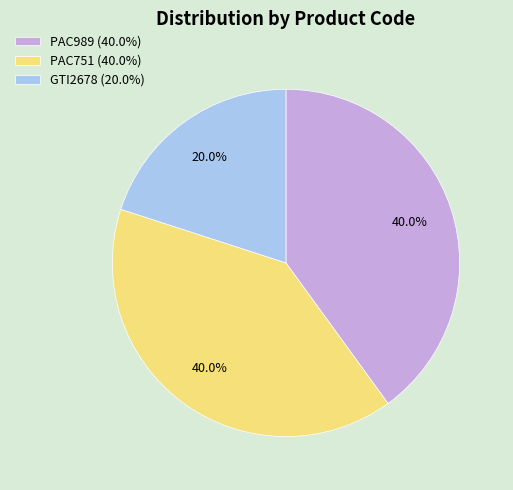

To the nearest percent, what is the combined percentage of PAC751 and GTI2678?

60%